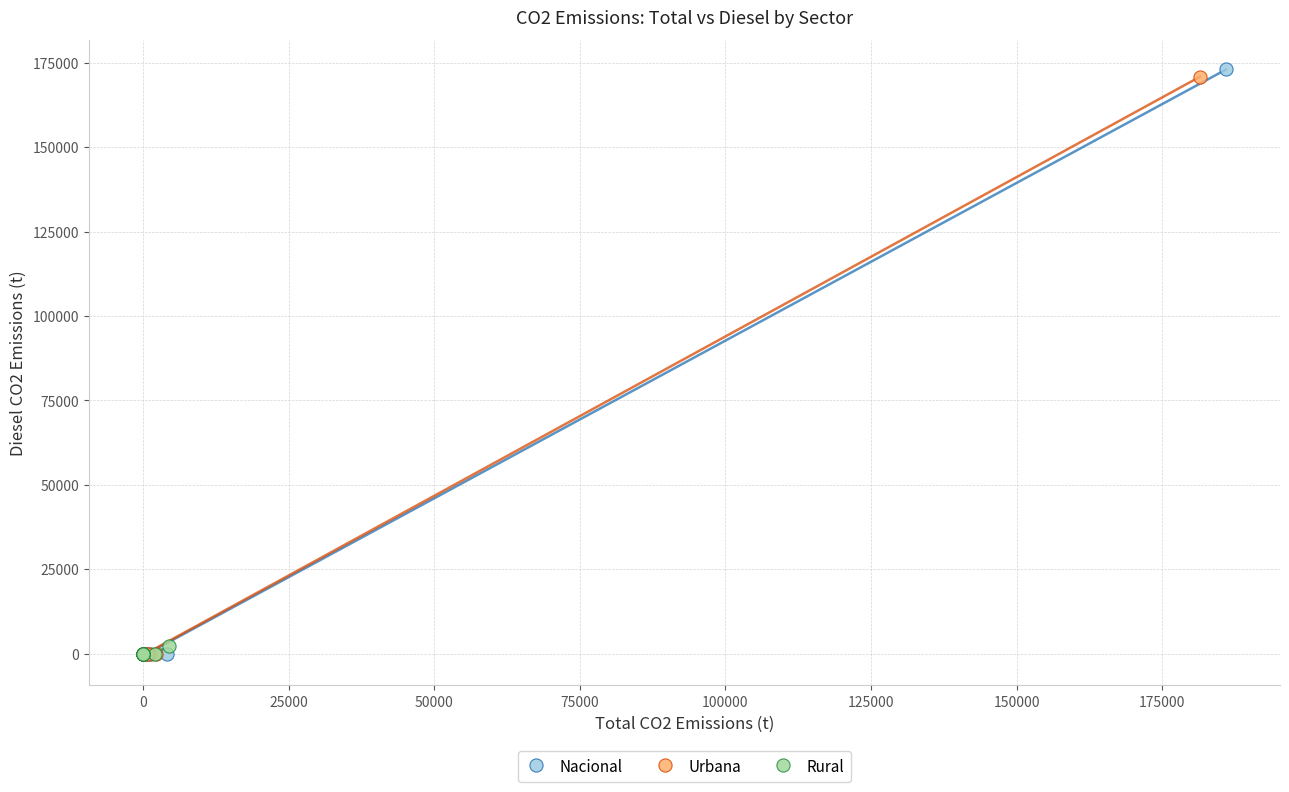

Which series has the widest spread of Y values?

Nacional